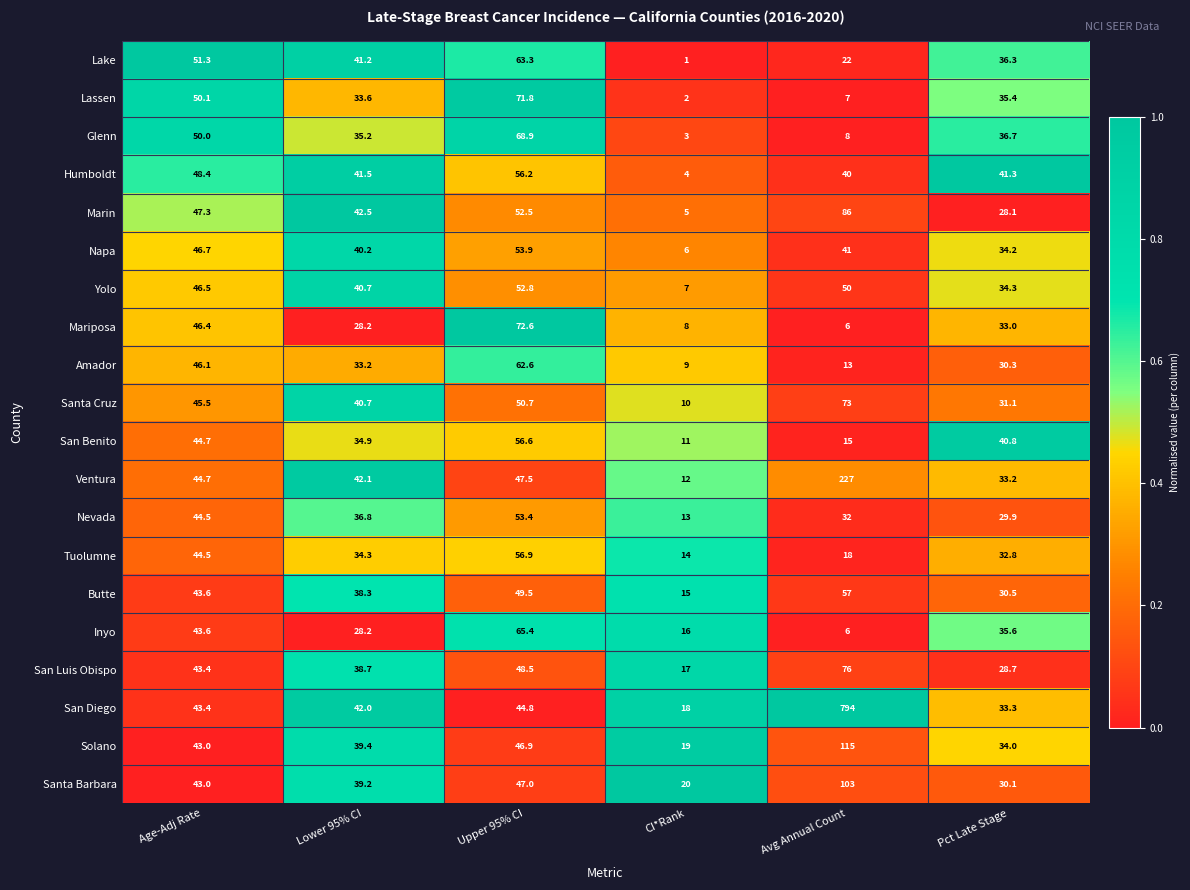

Which series has the largest total across all categories?

San Diego